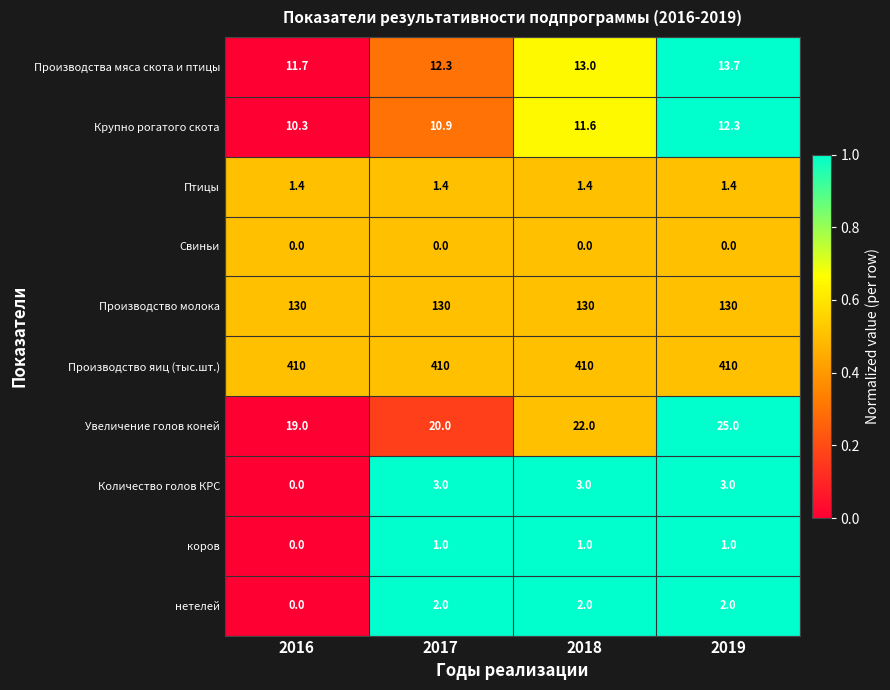

Which series has the largest total across all categories?

Производство яиц (тыс.шт.)